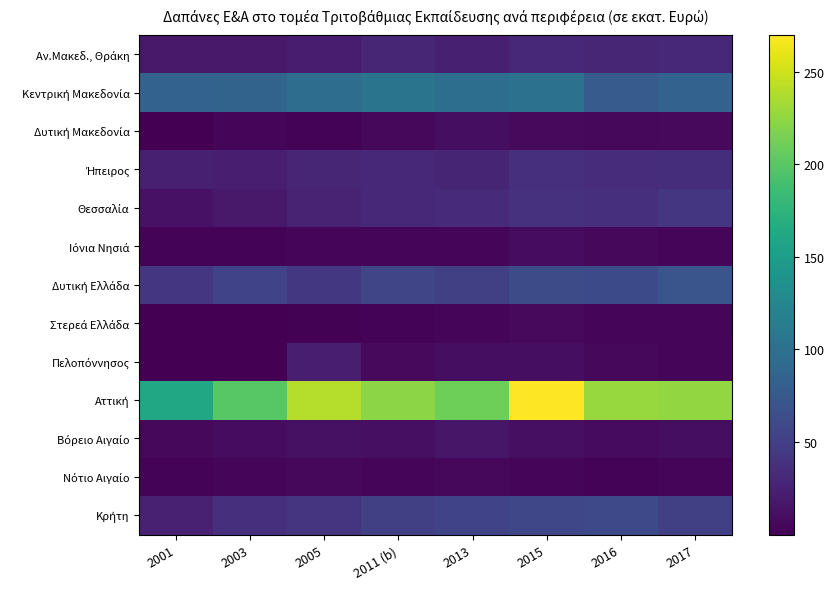

How many categories are shown in the chart?

8